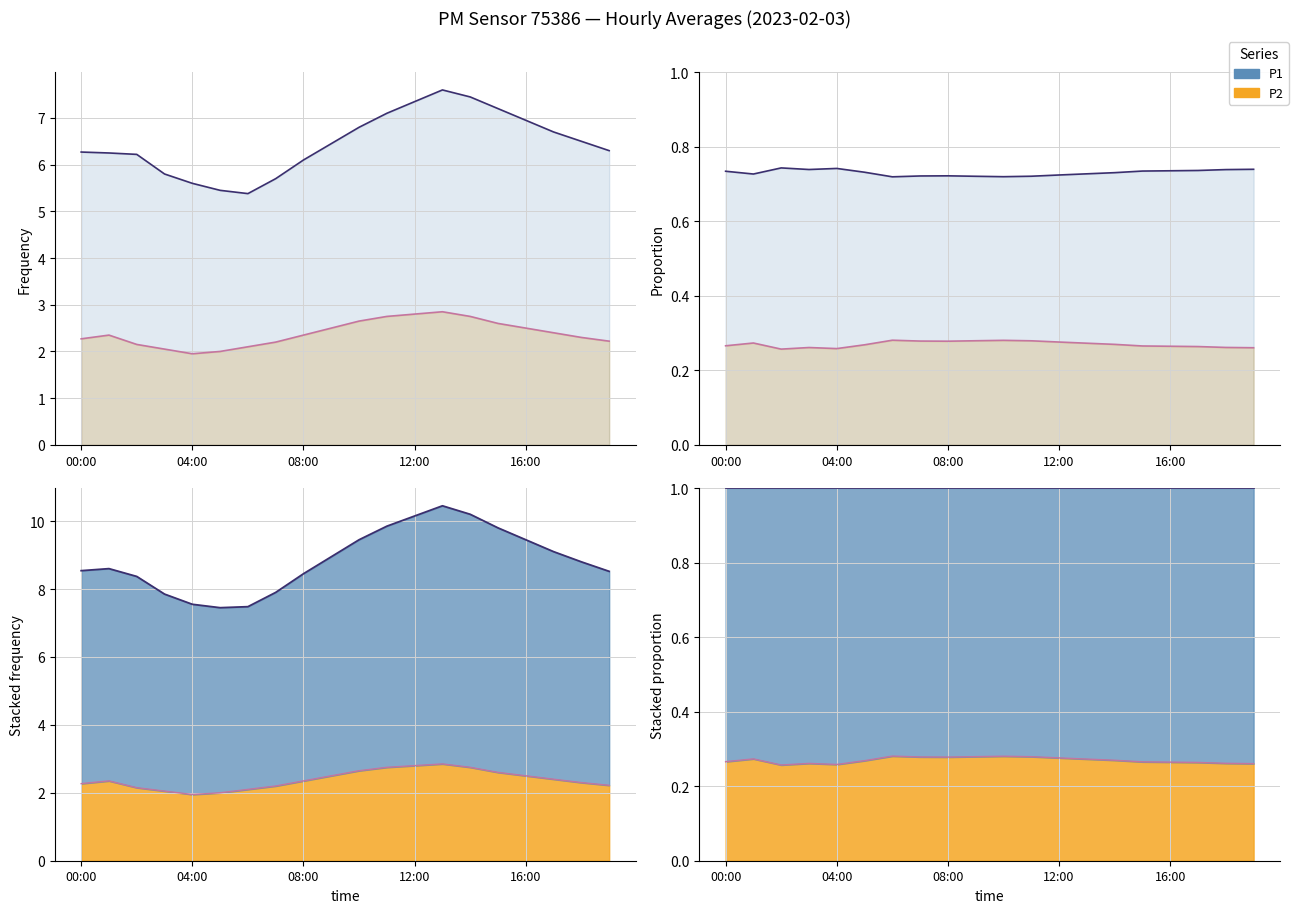

In P2, how many points are lower than both neighbors (excluding endpoints)?

3